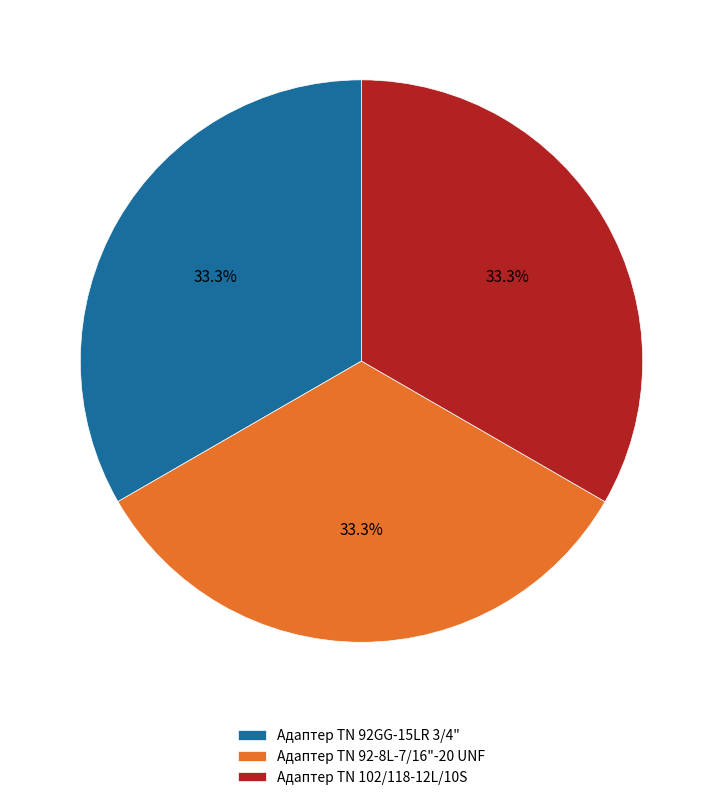

The Адаптер TN 92-8L-7/16"-20 UNF slice represents 20% of the pie. True or false?

False